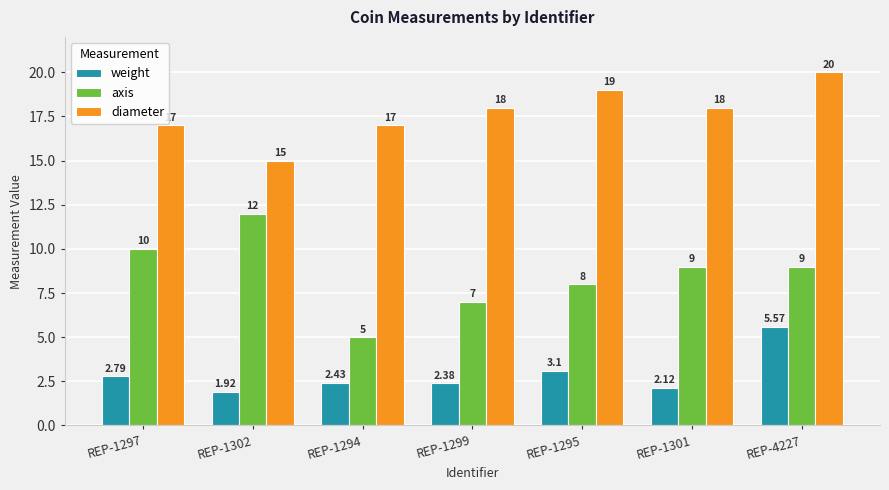

Rank the series by their average value, from lowest to highest.

weight, axis, diameter